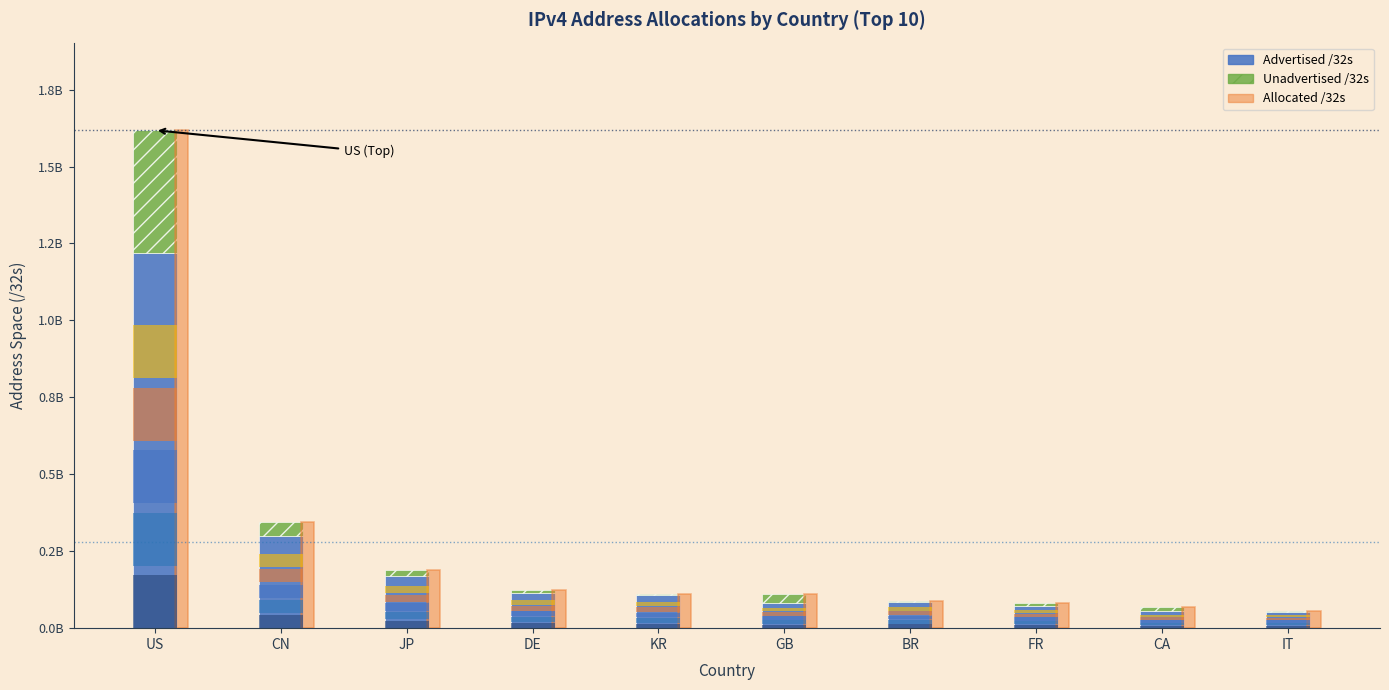

Count the number of categories in the chart.

10